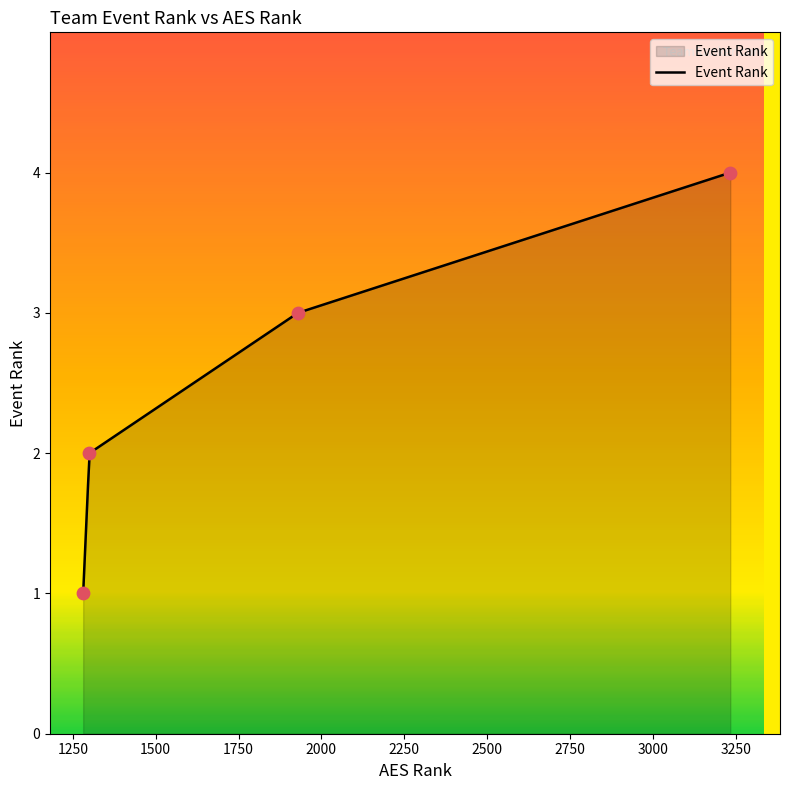

What is the change in value from 1300 to 1929?

+1